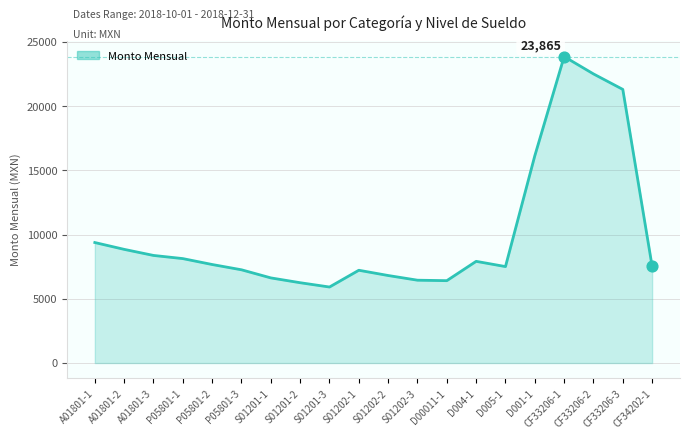

What is the change in value from P05801-3 to D00011-1?

-847.4